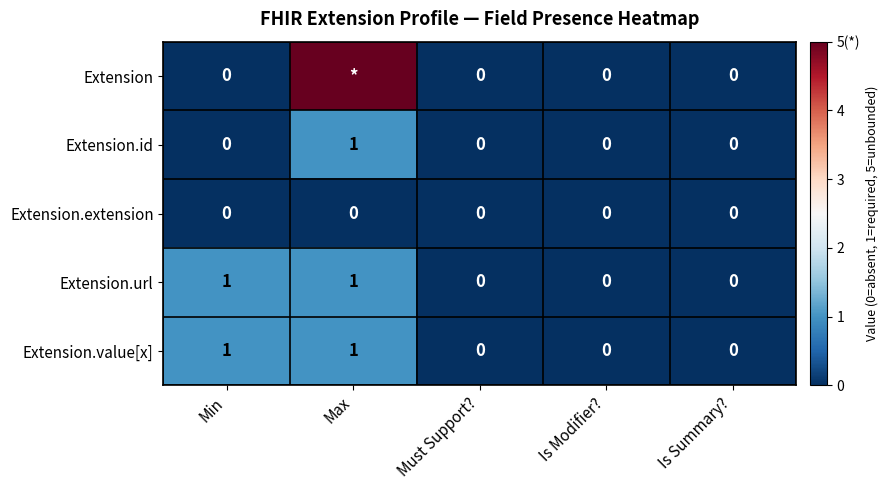

Count the Extension.value[x] values in the range 0 to 1.

5